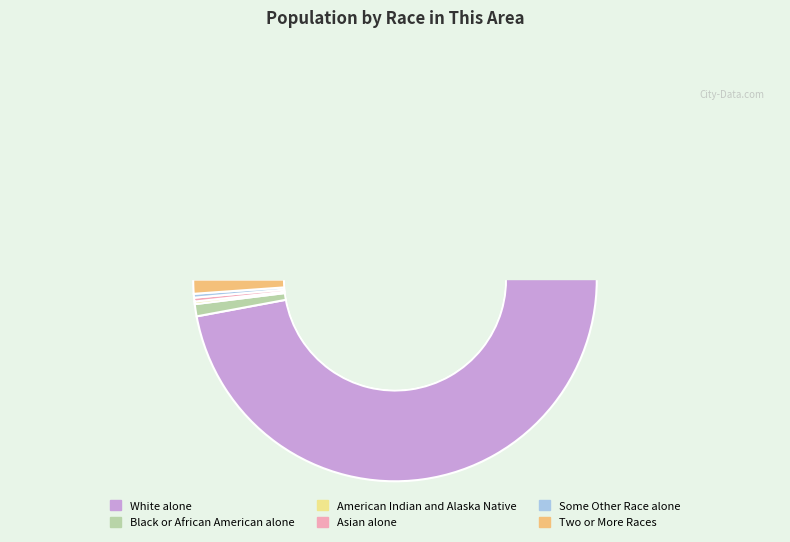

To the nearest percent, what is the difference between the largest and smallest slice percentages?

97%